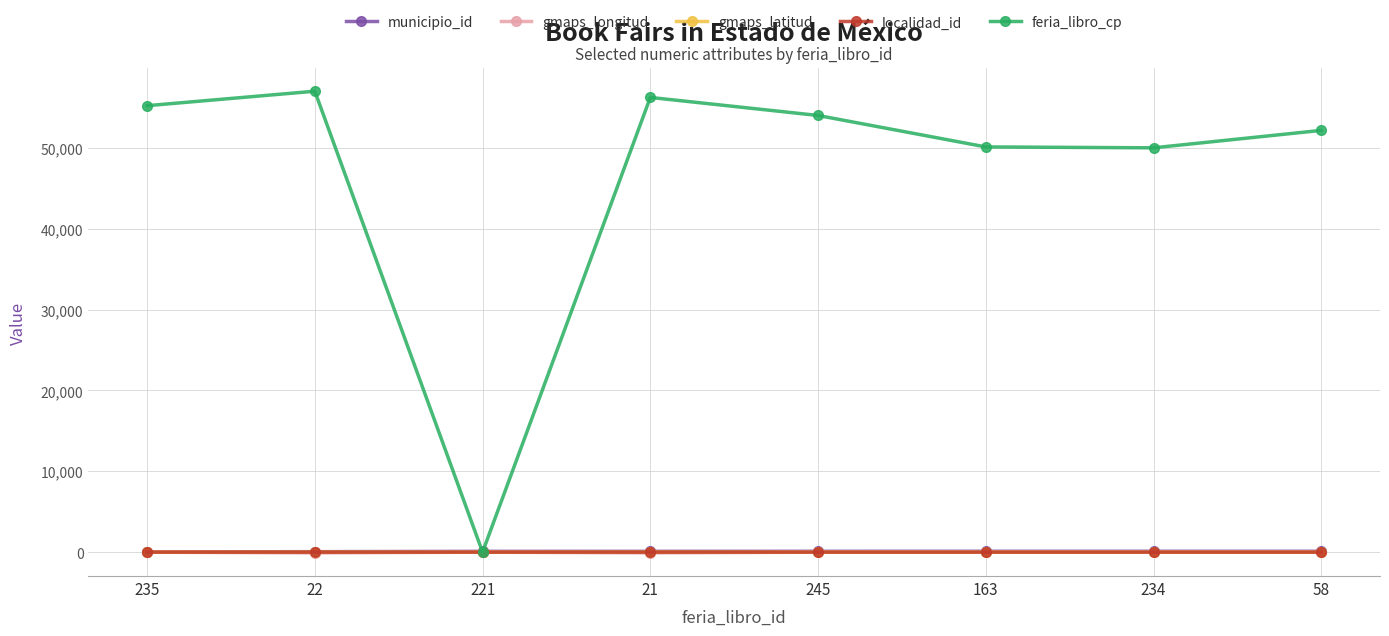

What is the difference between the maximum and minimum values in the localidad_id series?

2.0